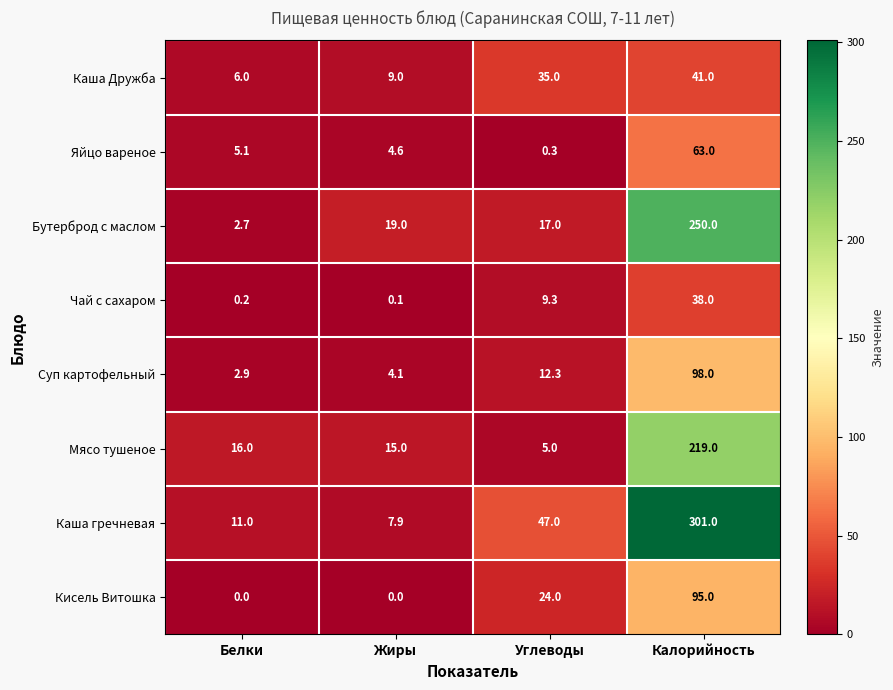

Which series has the largest range (max minus min)?

Каша гречневая